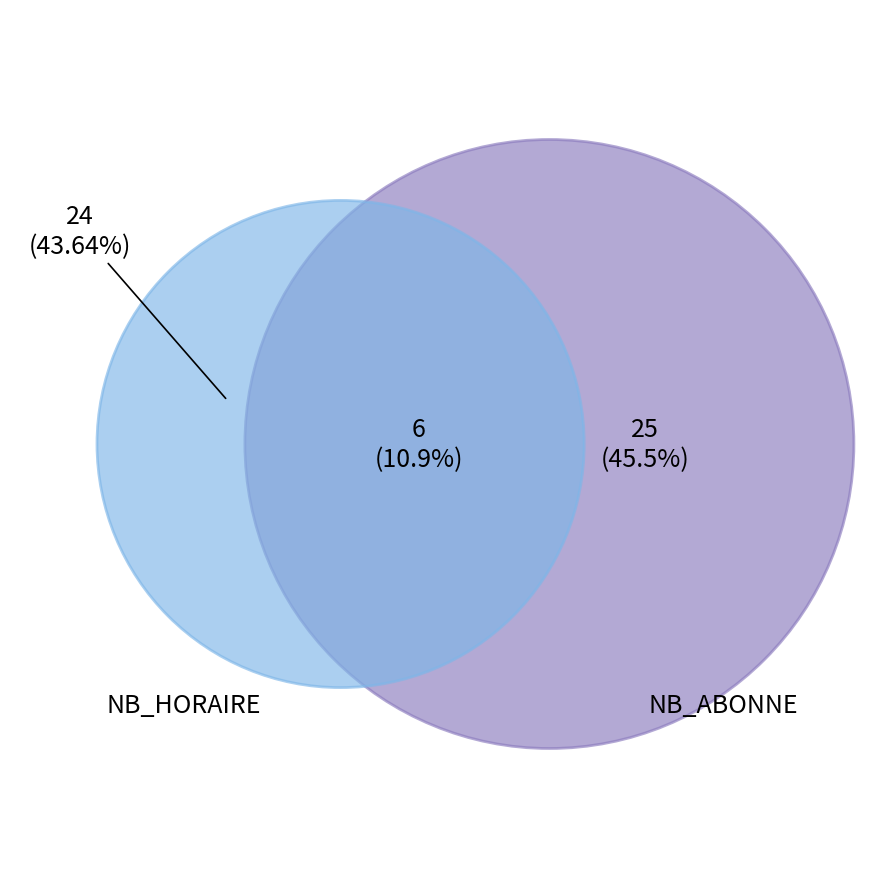

Is it true that 18 is 13% of the pie?

False